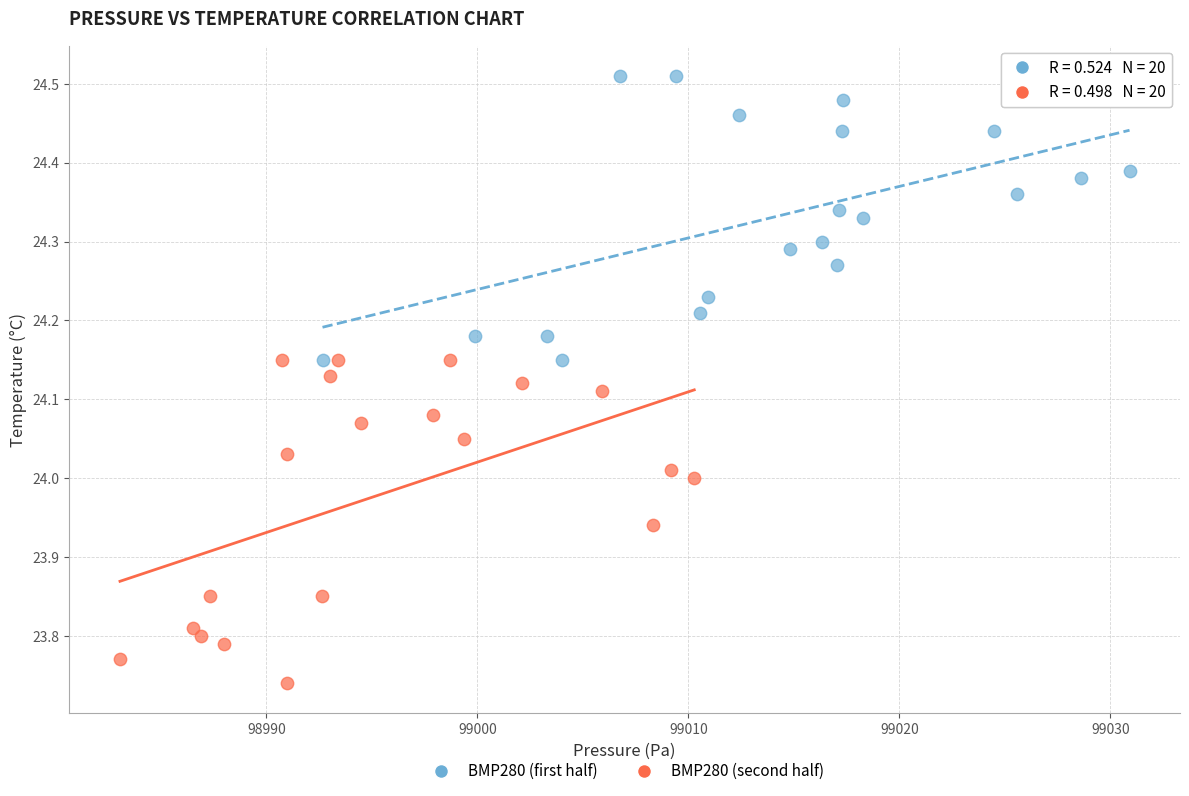

Which series has the widest spread of Y values?

BMP280 (second half)